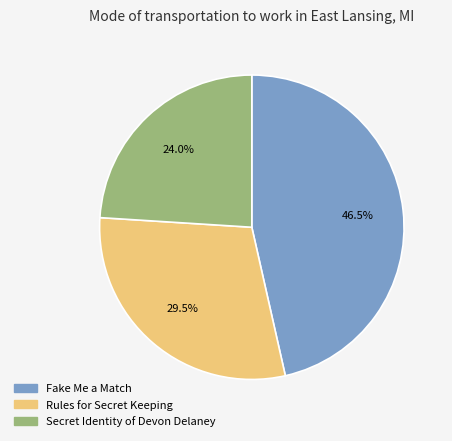

Between Rules for Secret Keeping and Fake Me a Match, which is larger?

Fake Me a Match